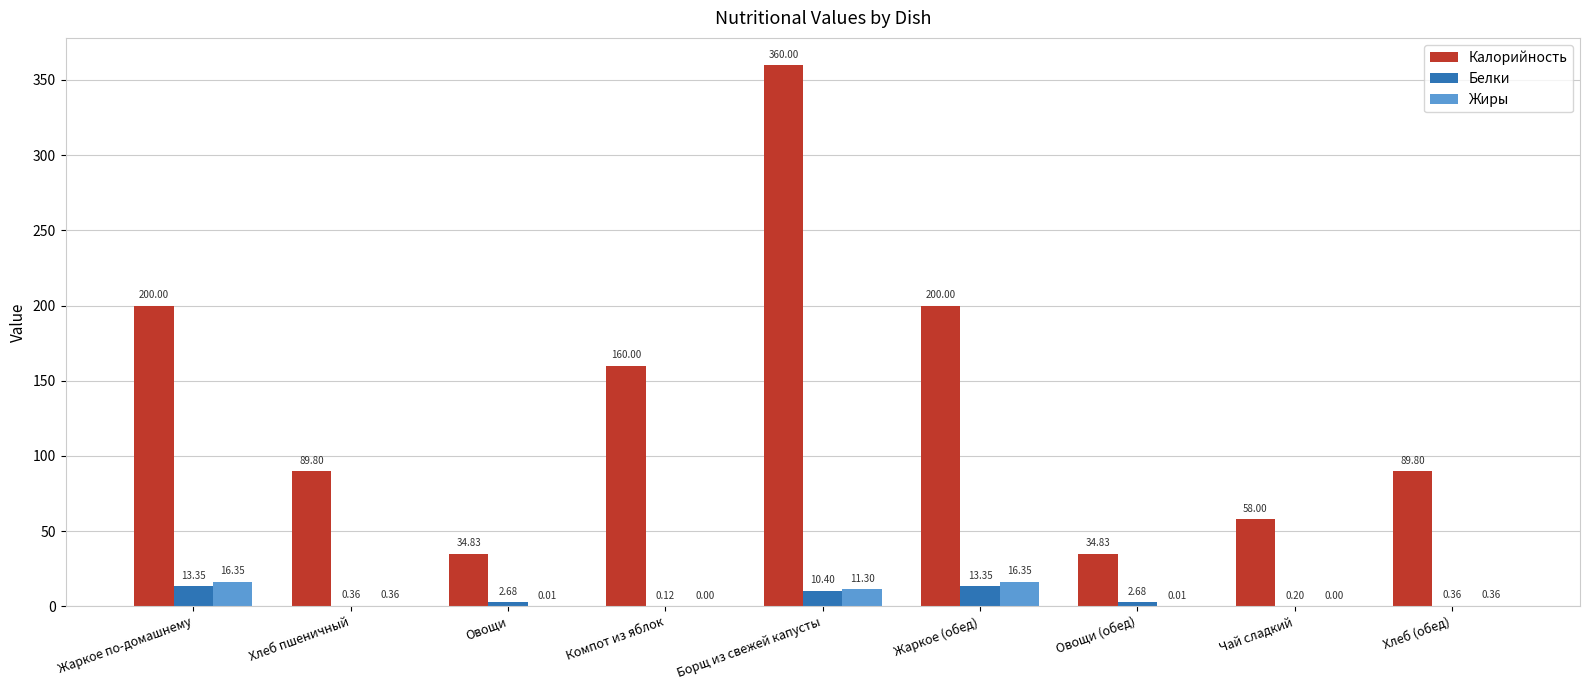

What is the sum of all Жиры values?

44.7